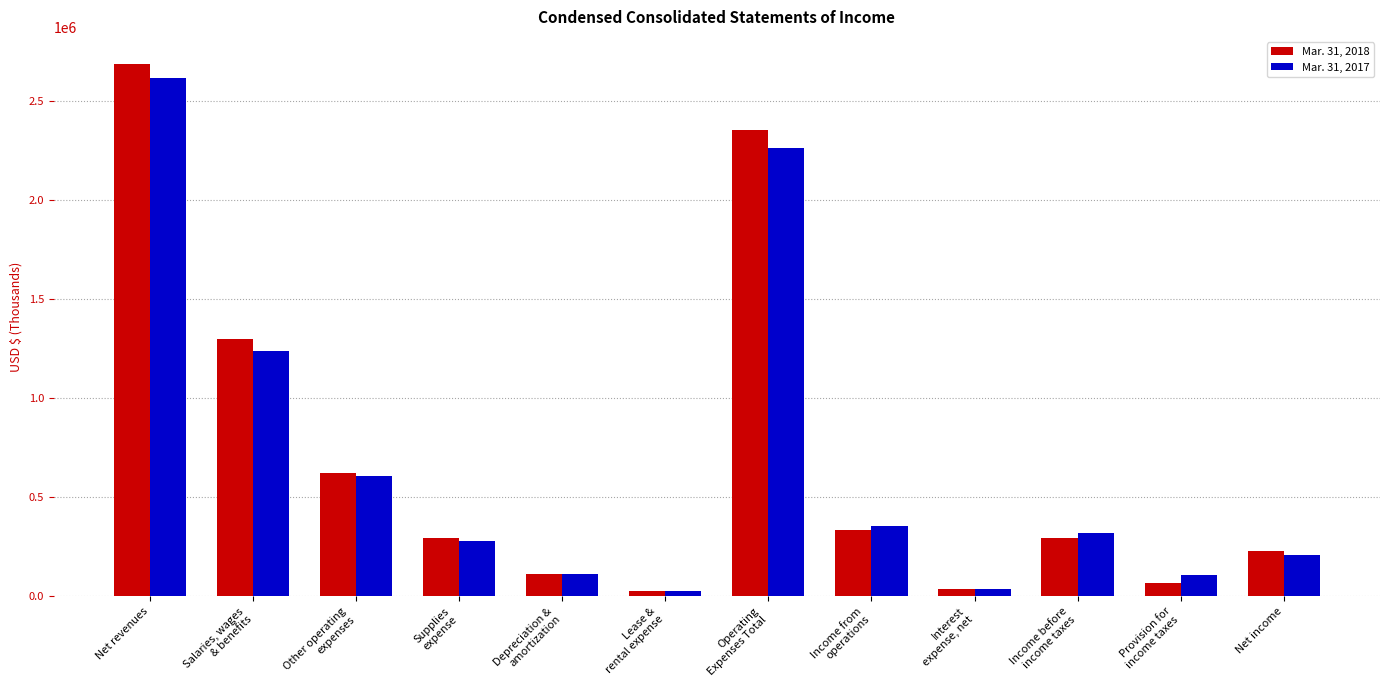

At which category is the sum across all series the highest?

Net revenues